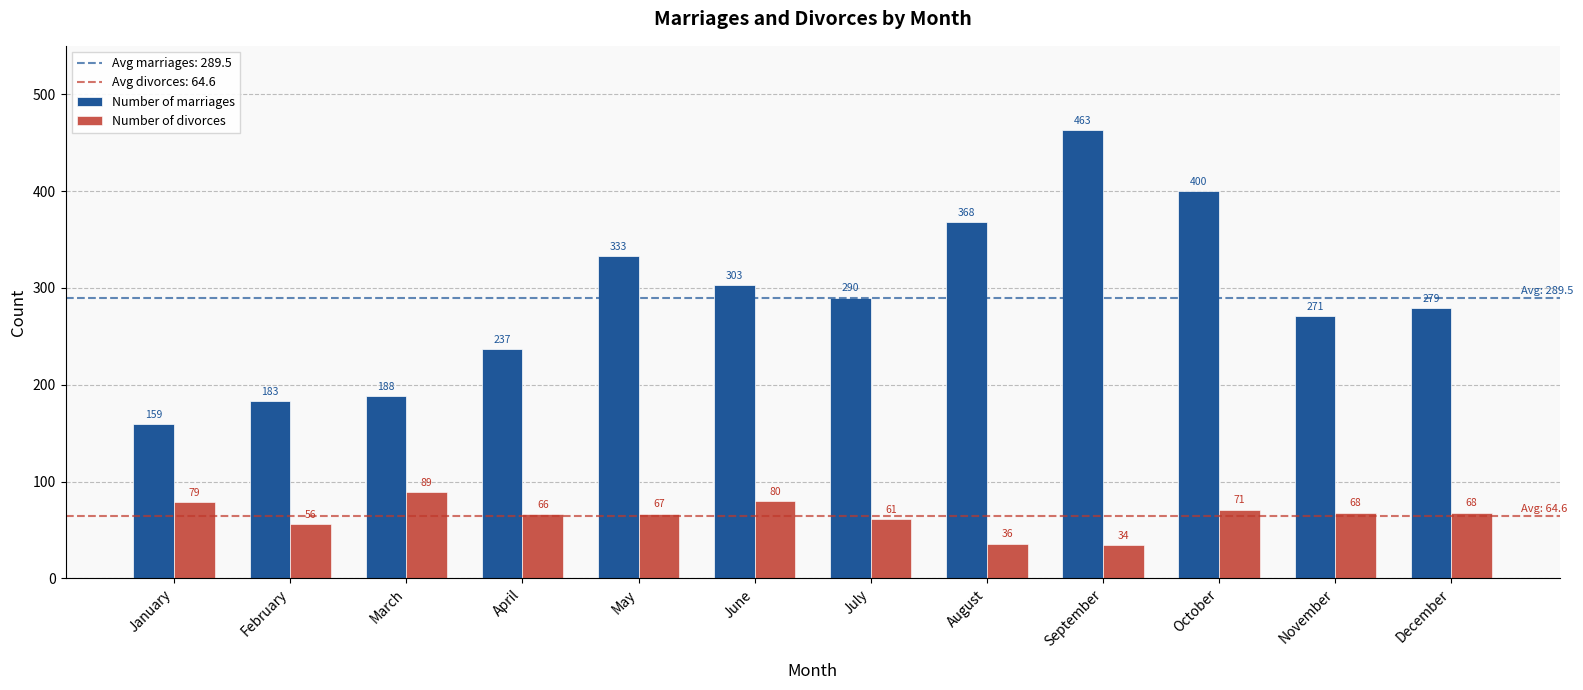

Reading left to right, extract all data points from this chart.

Number of marriages: 159	183	188	237	333	303	290	368	463	400	271	279
Number of divorces: 79	56	89	66	67	80	61	36	34	71	68	68